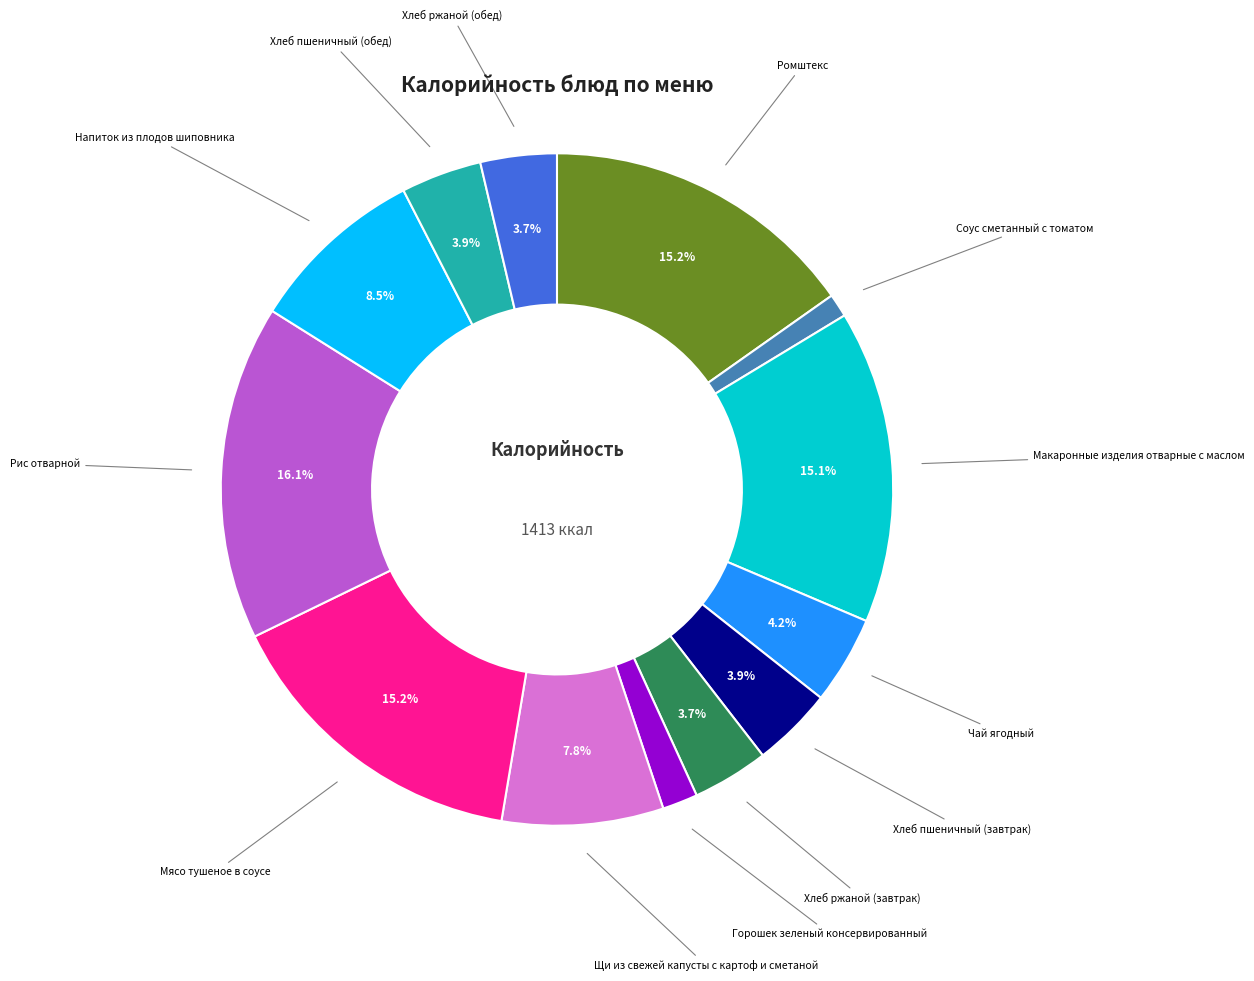

Is there any slice that represents more than half of the pie?

No